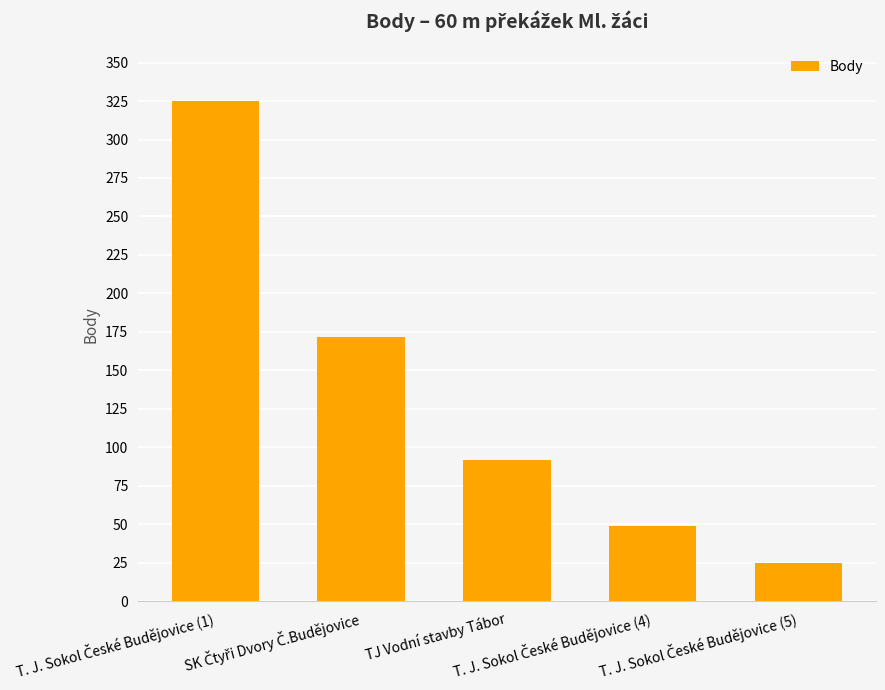

What is the value of the 1st bar from the left?

325